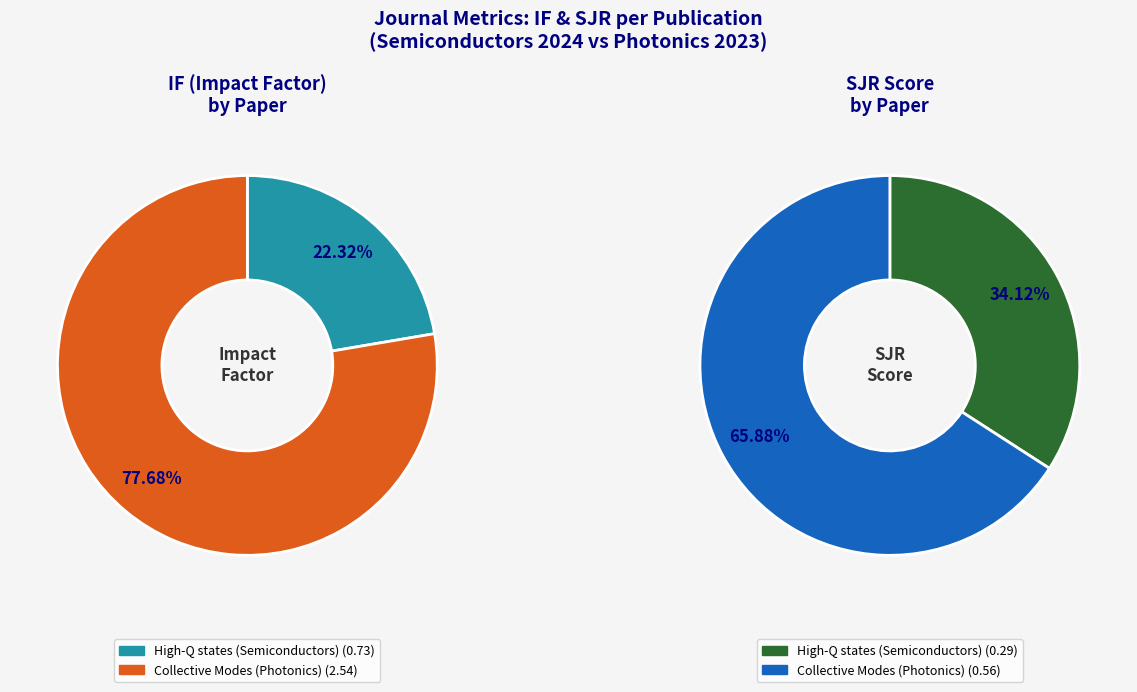

What percentage is NOT represented by Collective Modes (Photonics)?

22.3%